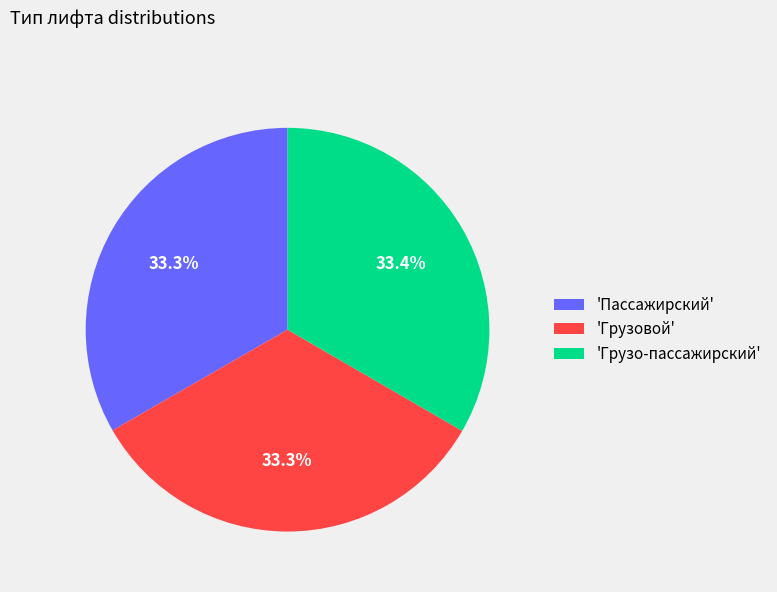

What percentage is NOT represented by 'Грузовой'?

66.7%